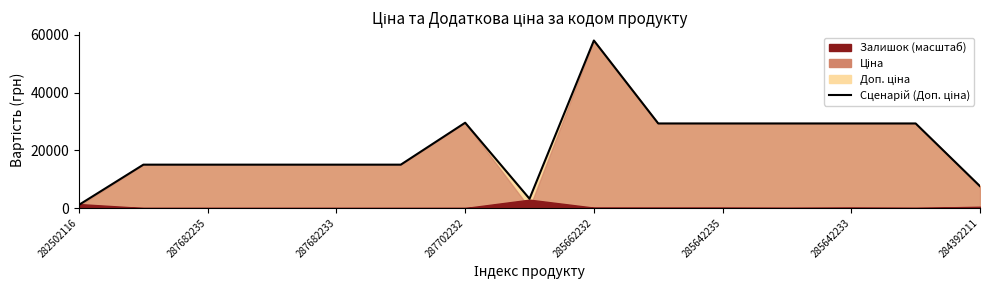

What is the difference between the second highest and second lowest values?

26343.9